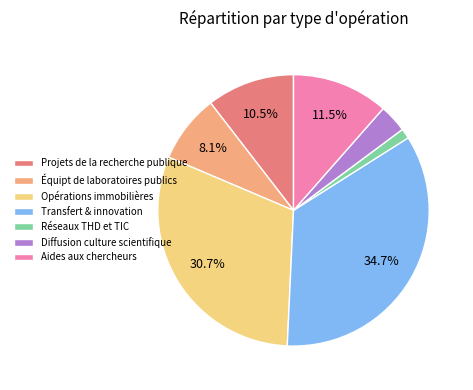

Does Opérations immobilières account for over 50% of the chart?

No